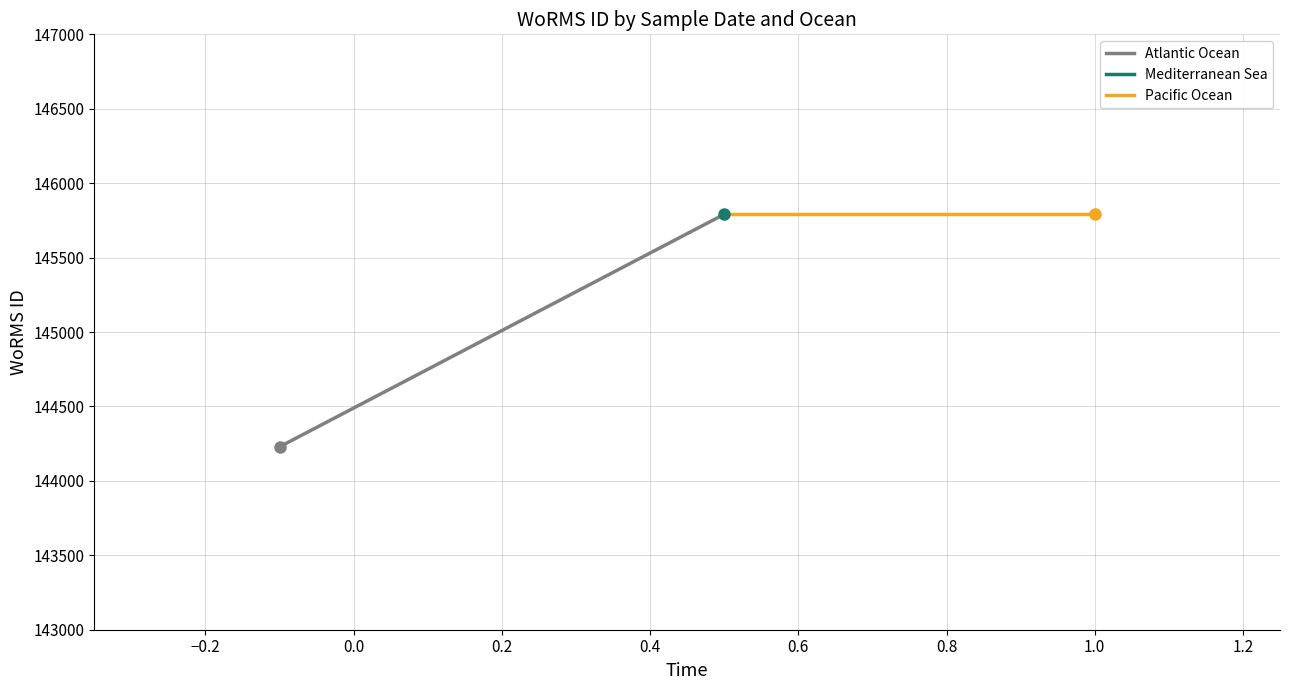

The value of Atlantic Ocean at −0.2 is 237859. True or false?

False